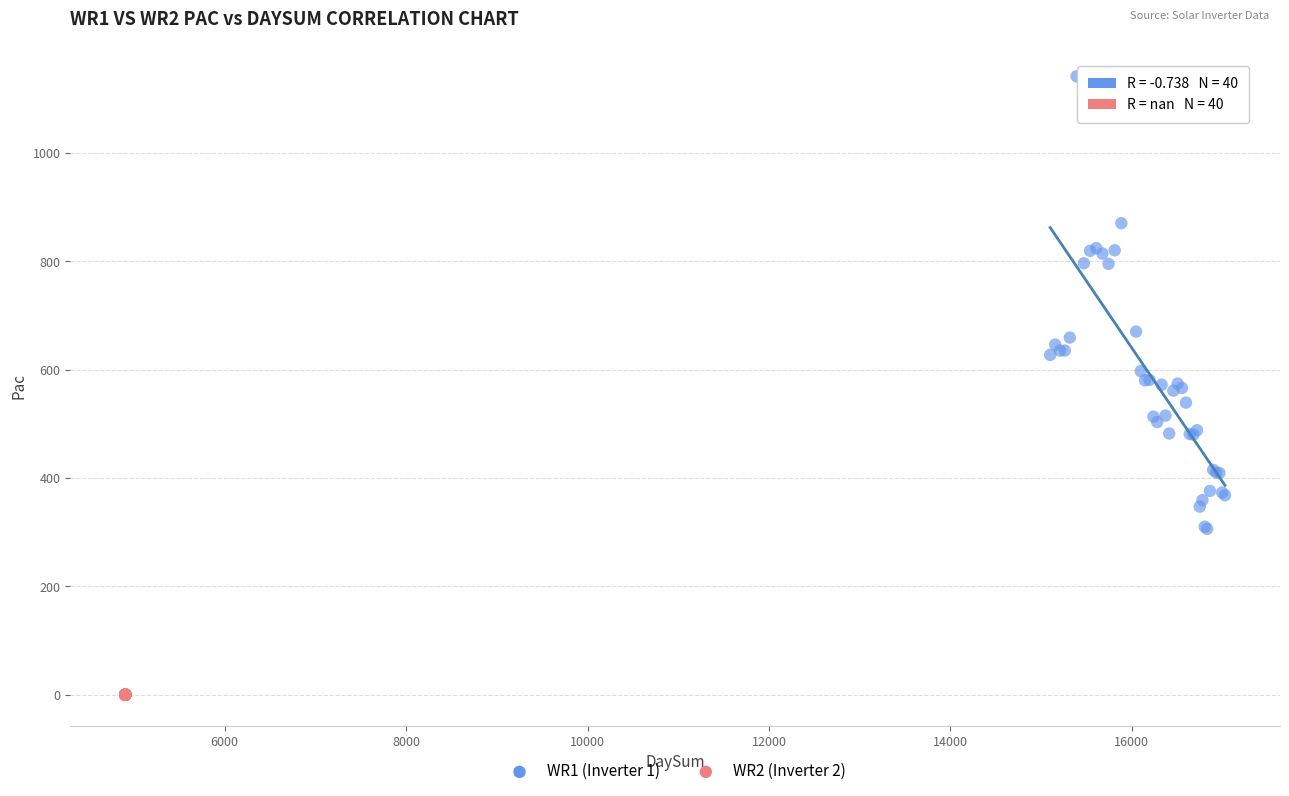

Which series reaches the maximum Y coordinate?

WR1 (Inverter 1)